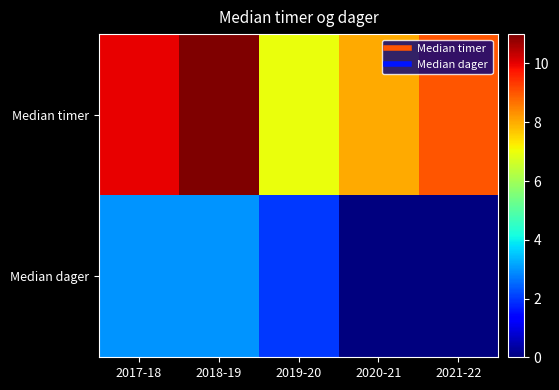

List the series in order of their peak value, highest first.

Median timer, Median dager